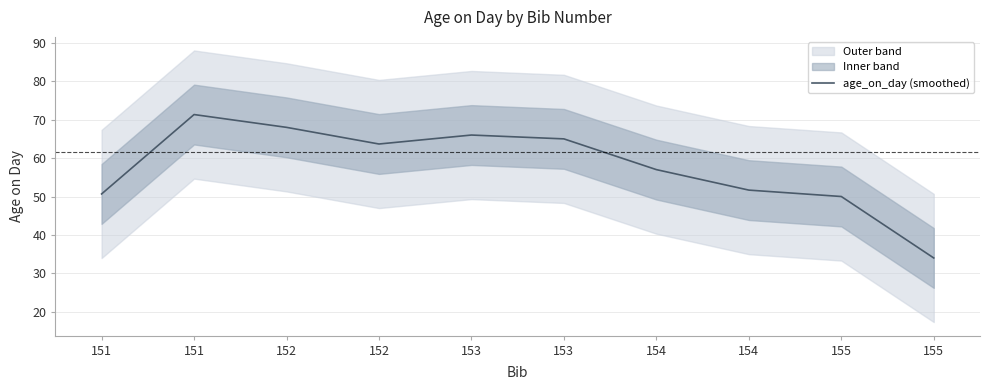

Reading left to right, transcribe all the data shown in this chart.

151=50.7	151=71.3	152=68.0	152=63.7	153=66.0	153=65.0	154=57.0	154=51.7	155=50.0	155=34.0